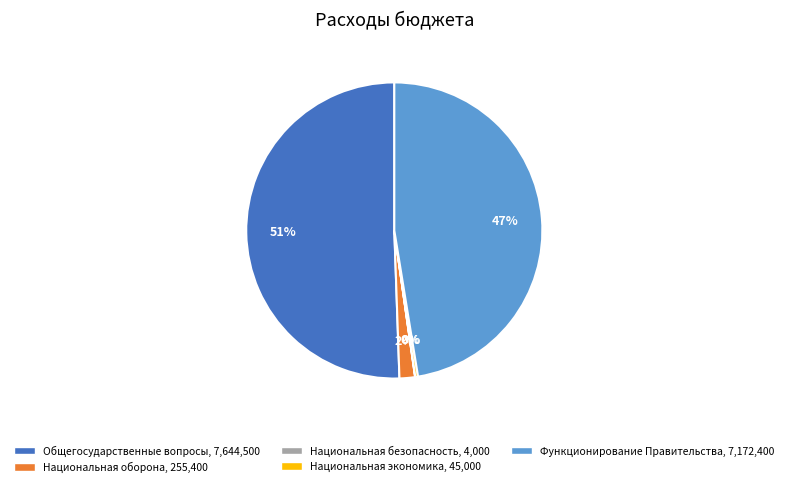

What is the ratio of the value at Общегосударственные вопросы to the value at Функционирование Правительства?

1.1